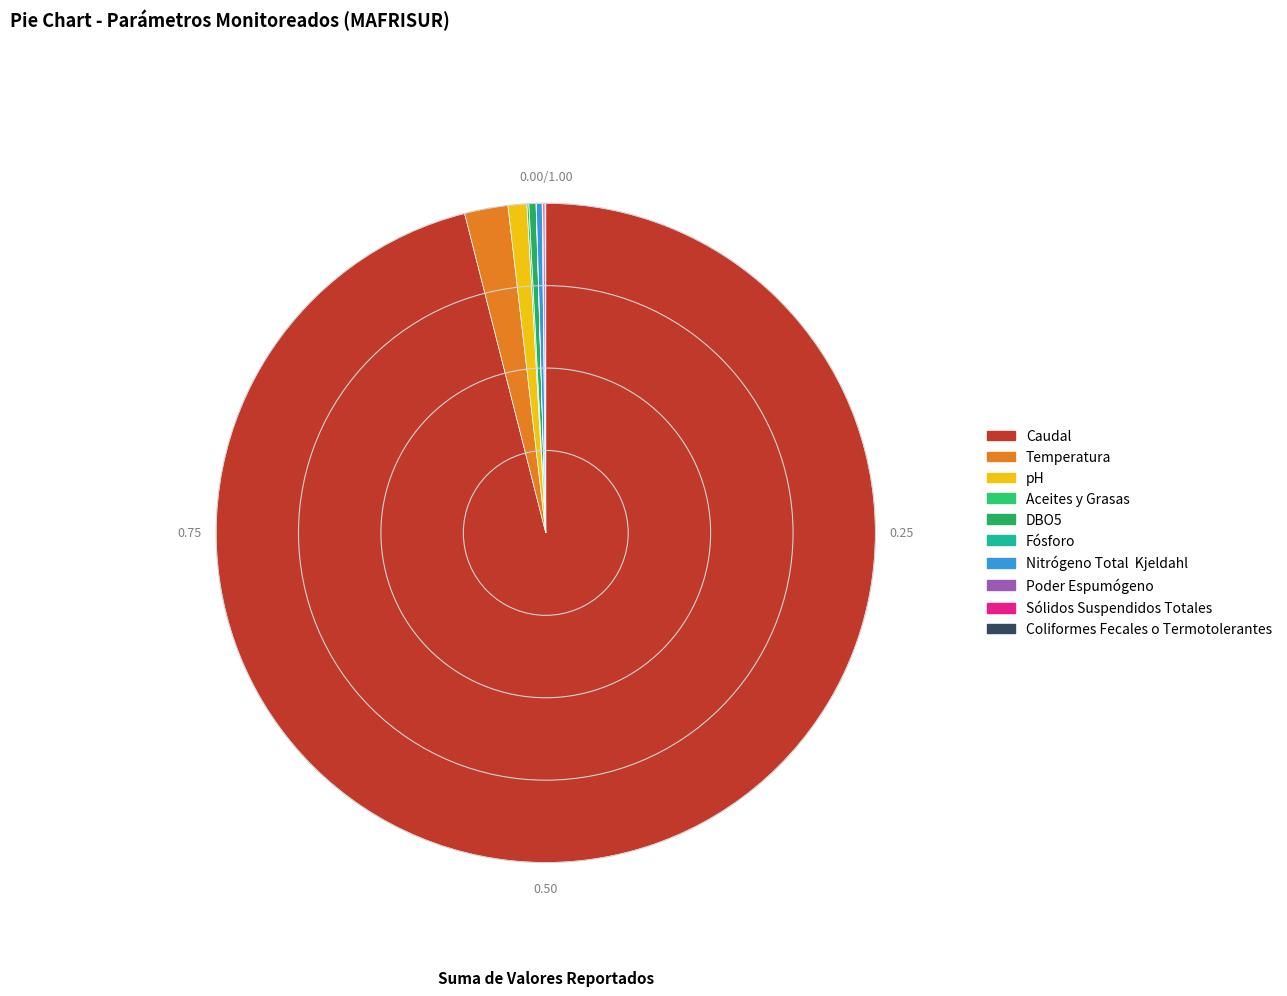

Do DBO5 and Coliformes Fecales o Termotolerantes together represent more than half of the pie?

No